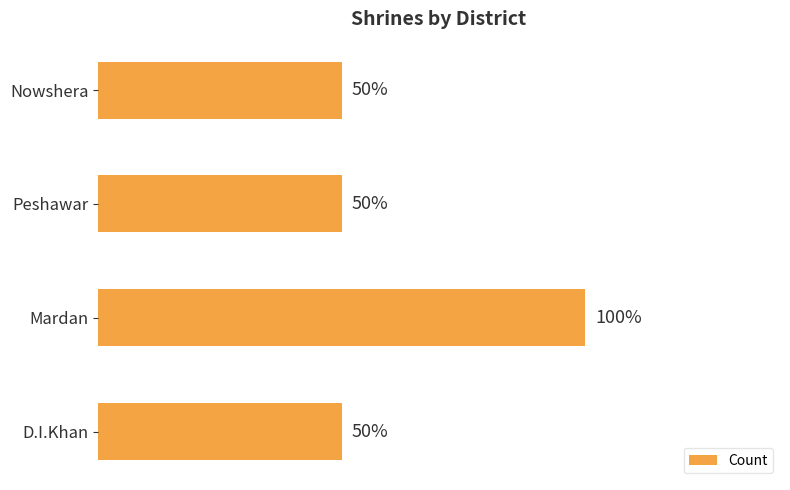

Count the values in the range 1 to 2.

4